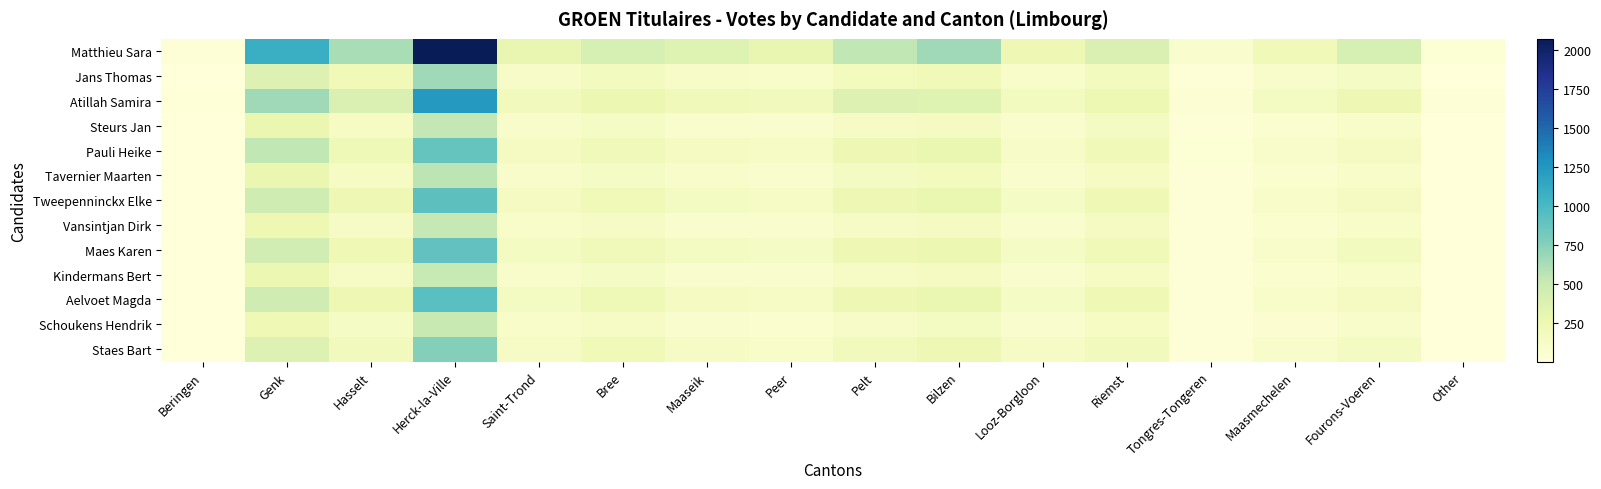

Reading left to right, what are all the values shown in this chart?

Matthieu Sara: Beringen=31	Genk=1084	Hasselt=633	Herck-la-Ville=2074	Saint-Trond=288	Bree=416	Maaseik=362	Peer=295	Pelt=541	Bilzen=662	Looz-Borgloon=244	Riemst=393	Tongres-Tongeren=87	Maasmechelen=219	Fourons-Voeren=417	Other=39
Jans Thomas: Beringen=3	Genk=368	Hasselt=221	Herck-la-Ville=666	Saint-Trond=120	Bree=167	Maaseik=117	Peer=105	Pelt=186	Bilzen=220	Looz-Borgloon=108	Riemst=175	Tongres-Tongeren=27	Maasmechelen=96	Fourons-Voeren=138	Other=8
Atillah Samira: Beringen=17	Genk=660	Hasselt=390	Herck-la-Ville=1238	Saint-Trond=191	Bree=268	Maaseik=205	Peer=193	Pelt=372	Bilzen=359	Looz-Borgloon=169	Riemst=258	Tongres-Tongeren=47	Maasmechelen=155	Fourons-Voeren=240	Other=20
Steurs Jan: Beringen=4	Genk=275	Hasselt=148	Herck-la-Ville=532	Saint-Trond=98	Bree=134	Maaseik=83	Peer=83	Pelt=132	Bilzen=162	Looz-Borgloon=89	Riemst=152	Tongres-Tongeren=25	Maasmechelen=69	Fourons-Voeren=113	Other=5
Pauli Heike: Beringen=9	Genk=545	Hasselt=227	Herck-la-Ville=878	Saint-Trond=160	Bree=200	Maaseik=157	Peer=125	Pelt=239	Bilzen=279	Looz-Borgloon=123	Riemst=219	Tongres-Tongeren=39	Maasmechelen=93	Fourons-Voeren=157	Other=10
Tavernier Maarten: Beringen=4	Genk=272	Hasselt=142	Herck-la-Ville=557	Saint-Trond=96	Bree=140	Maaseik=98	Peer=86	Pelt=149	Bilzen=176	Looz-Borgloon=86	Riemst=148	Tongres-Tongeren=31	Maasmechelen=70	Fourons-Voeren=105	Other=6
Tweepenninckx Elke: Beringen=9	Genk=470	Hasselt=242	Herck-la-Ville=925	Saint-Trond=160	Bree=215	Maaseik=155	Peer=125	Pelt=238	Bilzen=285	Looz-Borgloon=135	Riemst=233	Tongres-Tongeren=30	Maasmechelen=103	Fourons-Voeren=160	Other=9
Vansintjan Dirk: Beringen=6	Genk=249	Hasselt=129	Herck-la-Ville=522	Saint-Trond=103	Bree=132	Maaseik=79	Peer=76	Pelt=126	Bilzen=159	Looz-Borgloon=82	Riemst=160	Tongres-Tongeren=24	Maasmechelen=70	Fourons-Voeren=108	Other=8
Maes Karen: Beringen=7	Genk=456	Hasselt=237	Herck-la-Ville=895	Saint-Trond=154	Bree=210	Maaseik=151	Peer=133	Pelt=241	Bilzen=269	Looz-Borgloon=135	Riemst=217	Tongres-Tongeren=30	Maasmechelen=99	Fourons-Voeren=167	Other=8
Kindermans Bert: Beringen=3	Genk=263	Hasselt=126	Herck-la-Ville=514	Saint-Trond=97	Bree=137	Maaseik=81	Peer=81	Pelt=128	Bilzen=158	Looz-Borgloon=90	Riemst=143	Tongres-Tongeren=23	Maasmechelen=73	Fourons-Voeren=101	Other=4
Aelvoet Magda: Beringen=6	Genk=465	Hasselt=246	Herck-la-Ville=935	Saint-Trond=154	Bree=224	Maaseik=164	Peer=128	Pelt=244	Bilzen=281	Looz-Borgloon=137	Riemst=231	Tongres-Tongeren=32	Maasmechelen=108	Fourons-Voeren=161	Other=7
Schoukens Hendrik: Beringen=3	Genk=232	Hasselt=136	Herck-la-Ville=512	Saint-Trond=103	Bree=127	Maaseik=82	Peer=71	Pelt=122	Bilzen=153	Looz-Borgloon=81	Riemst=145	Tongres-Tongeren=22	Maasmechelen=63	Fourons-Voeren=97	Other=6
Staes Bart: Beringen=7	Genk=381	Hasselt=197	Herck-la-Ville=760	Saint-Trond=127	Bree=218	Maaseik=132	Peer=102	Pelt=195	Bilzen=240	Looz-Borgloon=131	Riemst=193	Tongres-Tongeren=35	Maasmechelen=95	Fourons-Voeren=150	Other=7